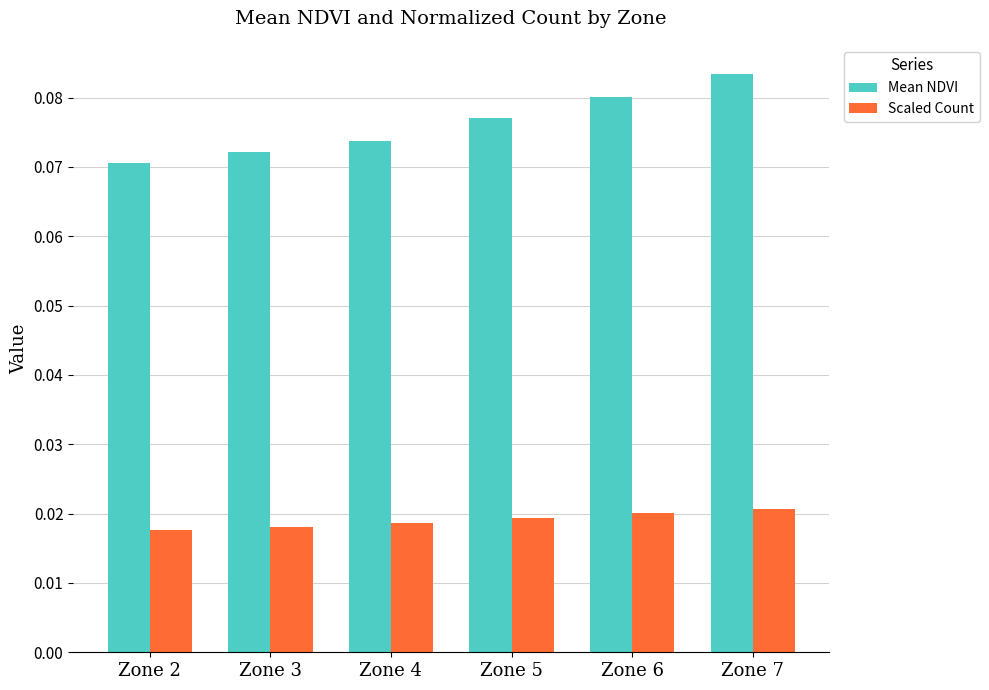

Count the number of data series in this chart.

2